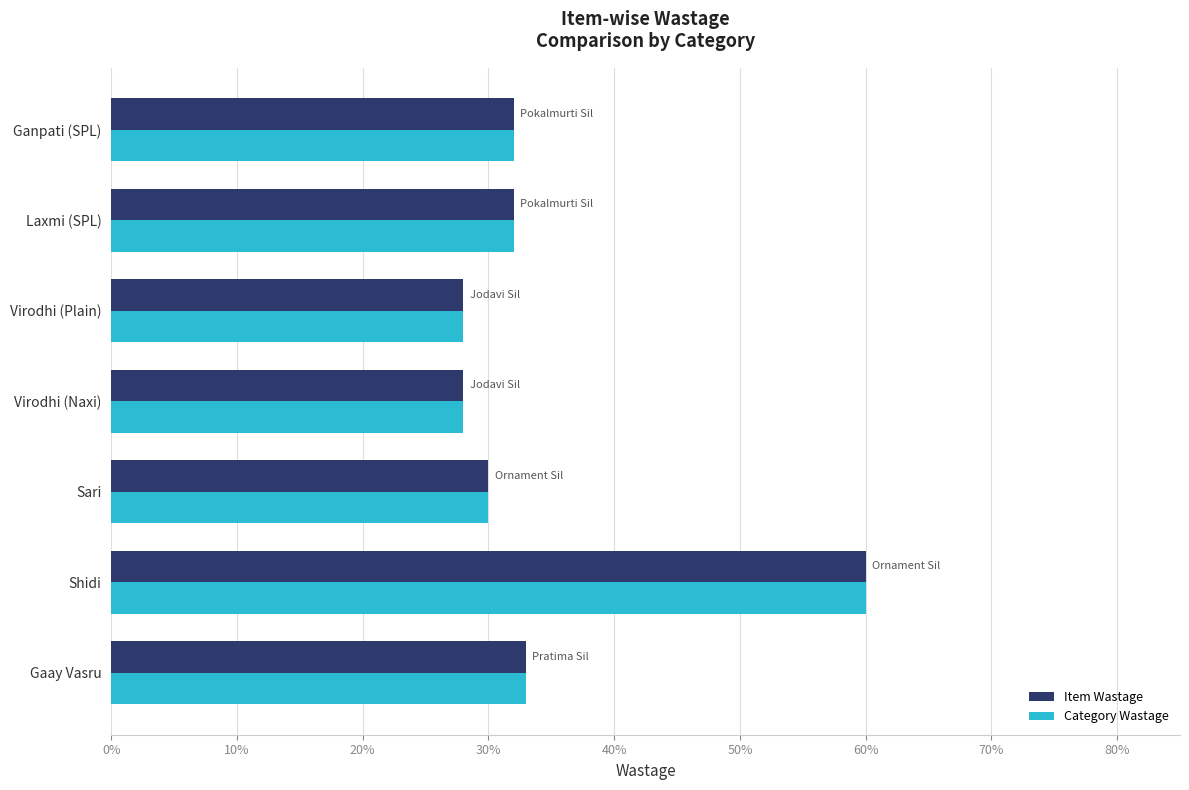

What are all the series names shown in the legend?

Item Wastage, Category Wastage